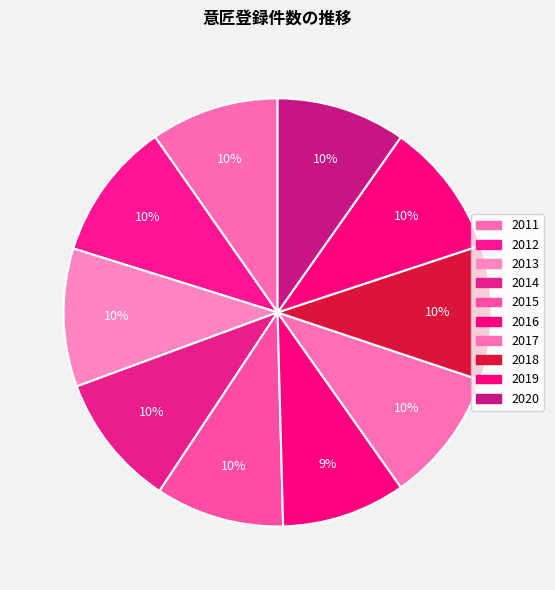

How many slices are in this pie chart?

10